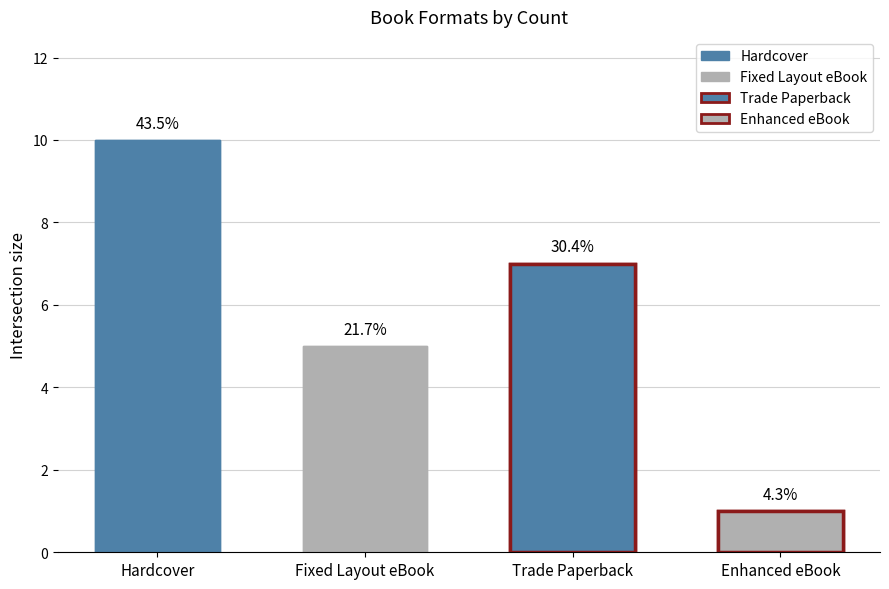

Reading left to right, extract all data points from this chart.

10	5	7	1